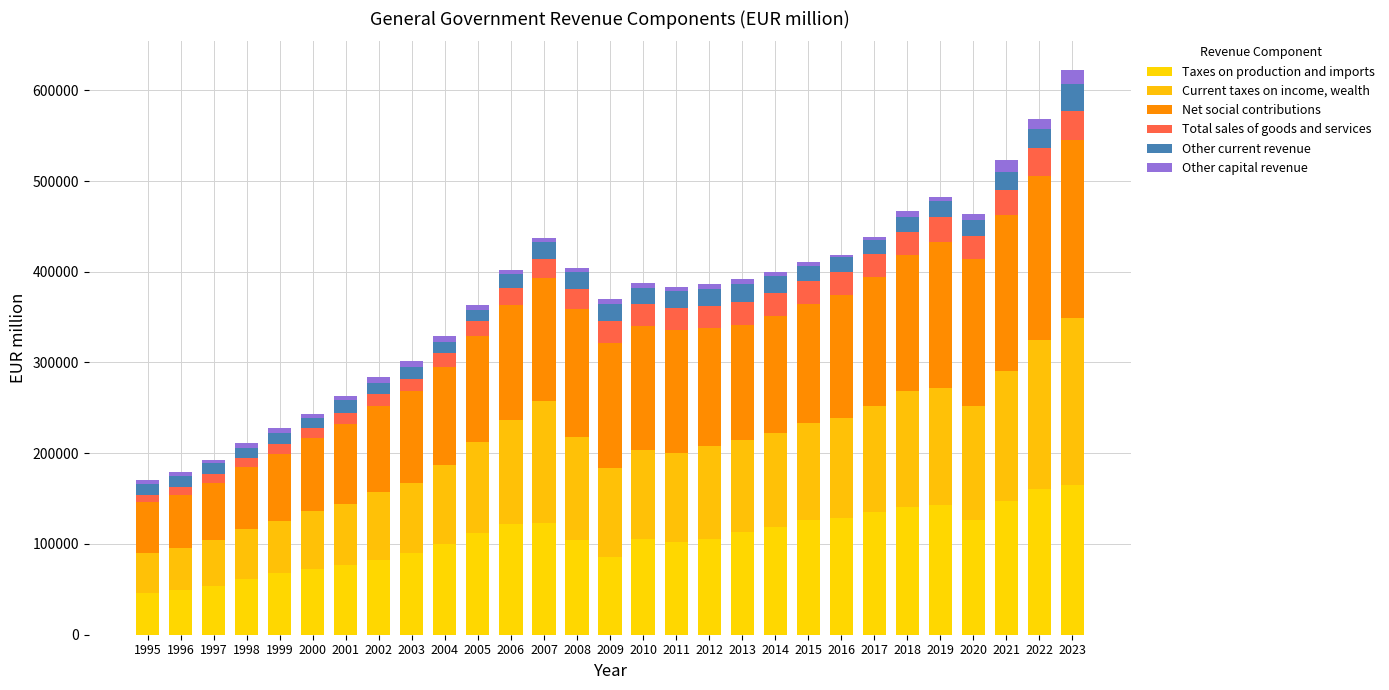

Are the bars grouped side by side (vs. stacked)?

No